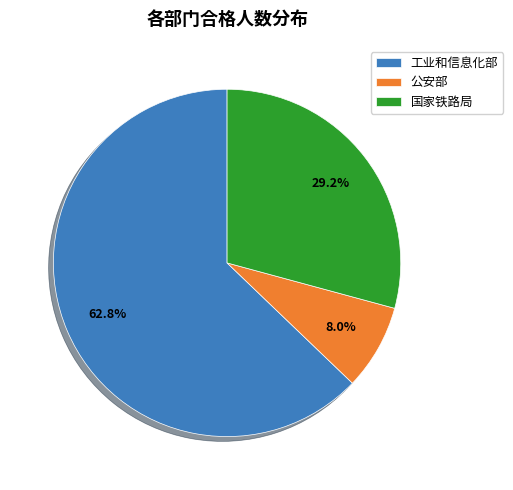

How many slices are in this pie chart?

3